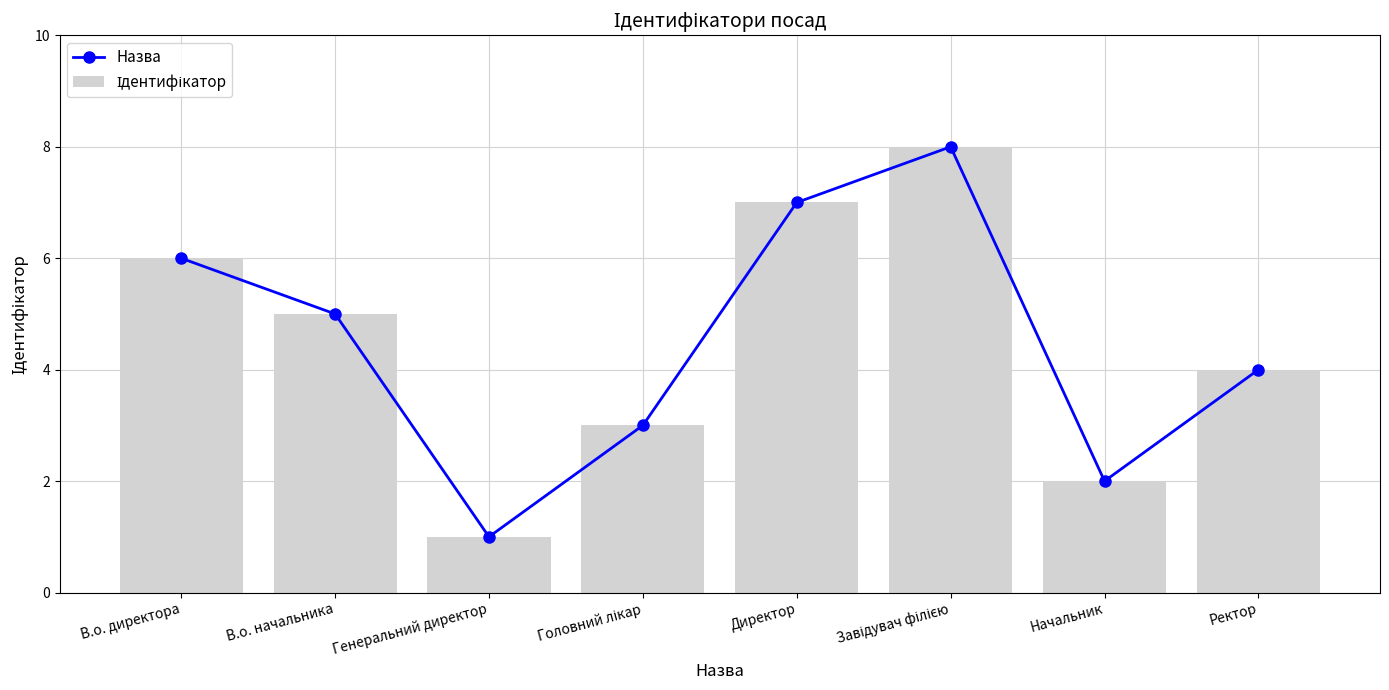

Rank the series at Головний лікар from lowest to highest value.

Назва, Ідентифікатор